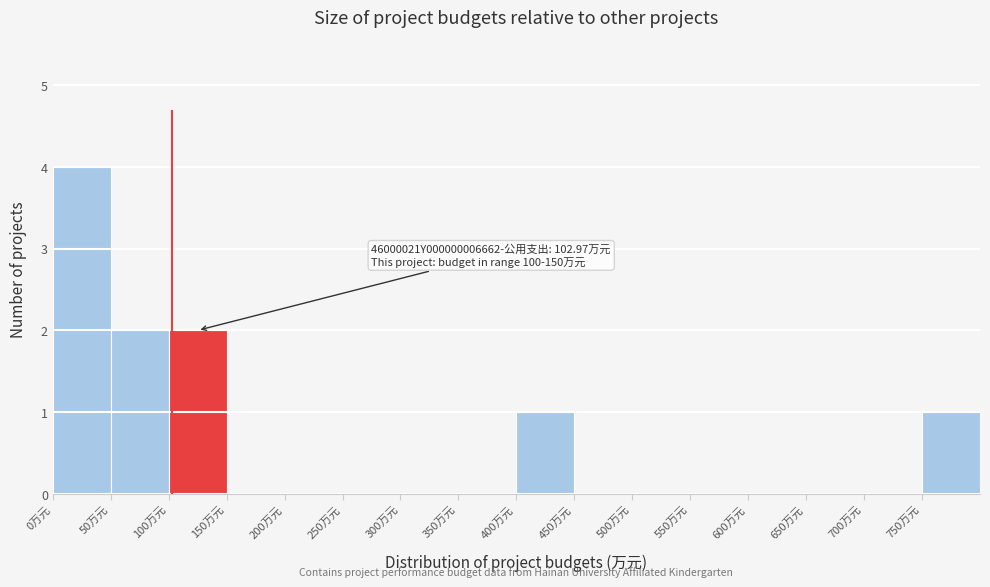

Which range on the x-axis has the tallest bar?

0 to 50